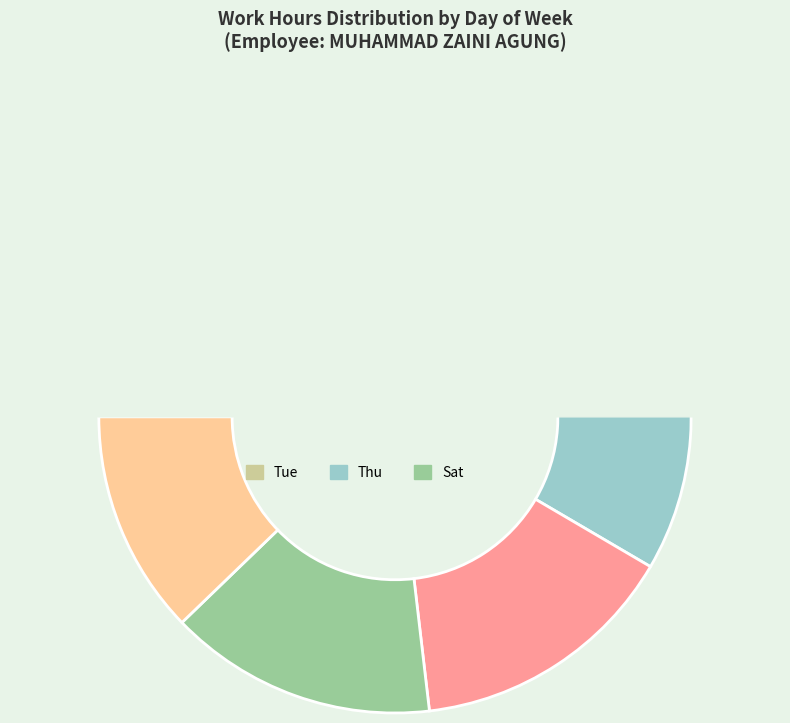

Which slice is the smallest?

Sun